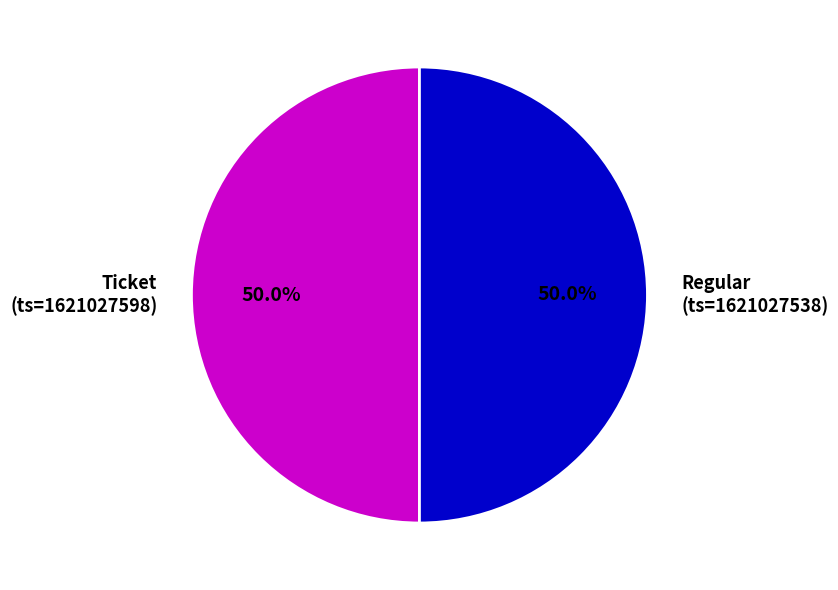

To the nearest percent, what is the average slice percentage?

50%